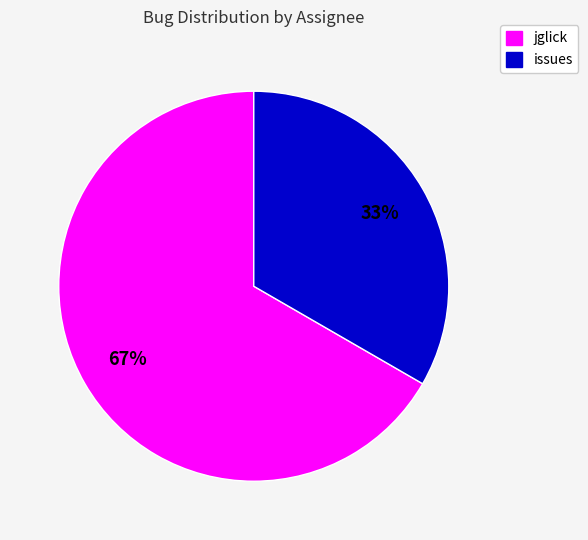

To the nearest percent, what is the average slice percentage?

50%